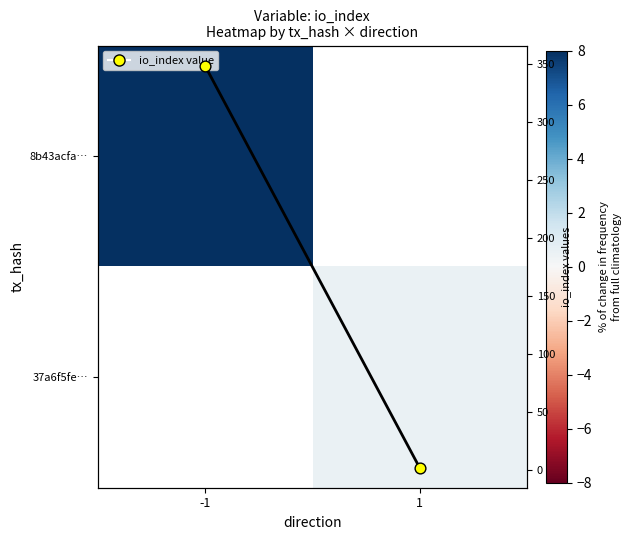

Which category has the lowest value in the io_index series?

1